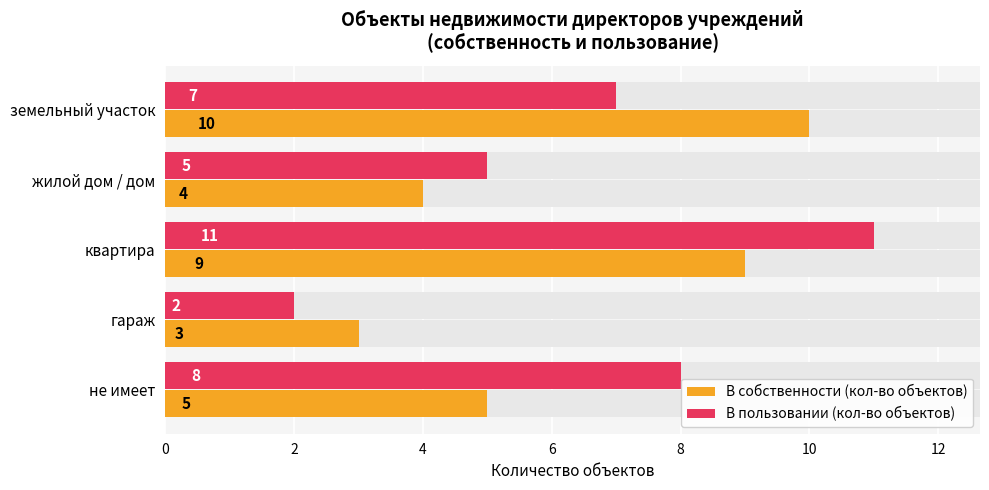

What is the sum of all В пользовании (кол-во объектов) values?

33